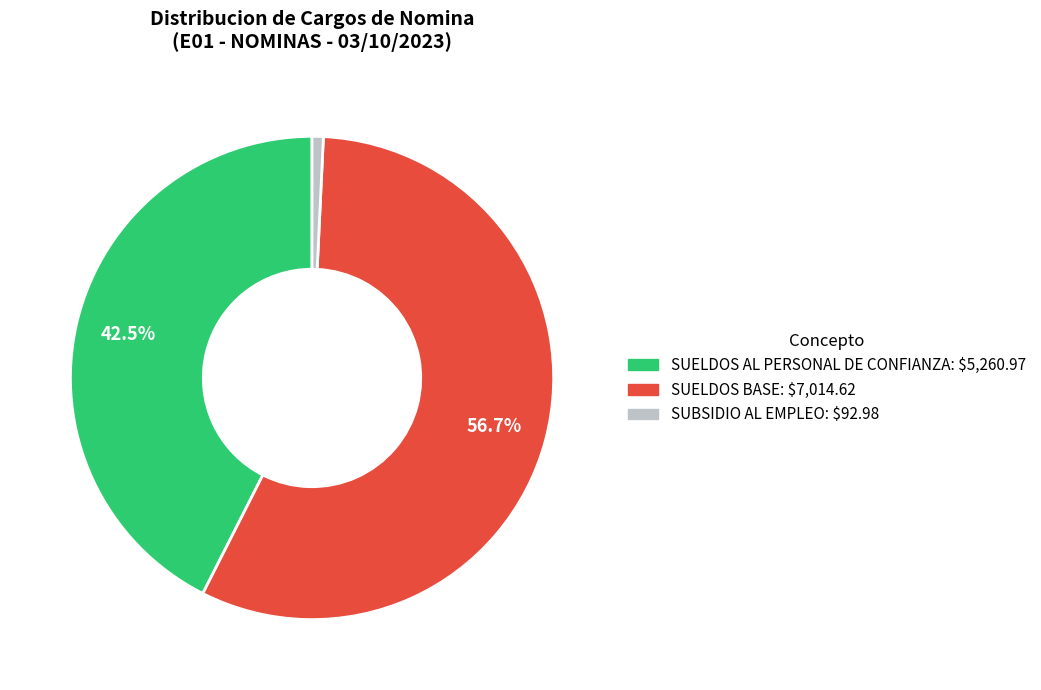

Which category has the smallest portion of the pie?

SUBSIDIO AL EMPLEO